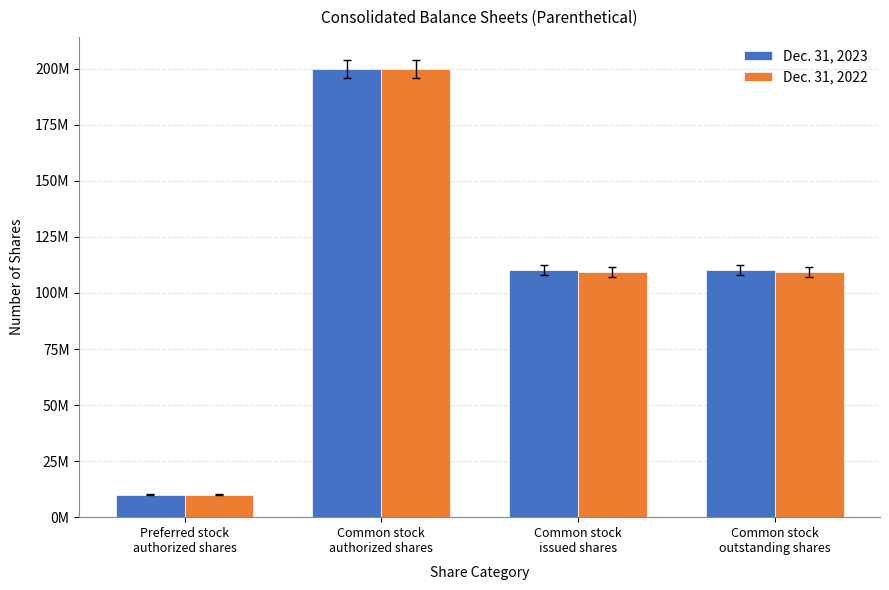

What is the label of the 2nd bar from the right?

Common stock
issued shares